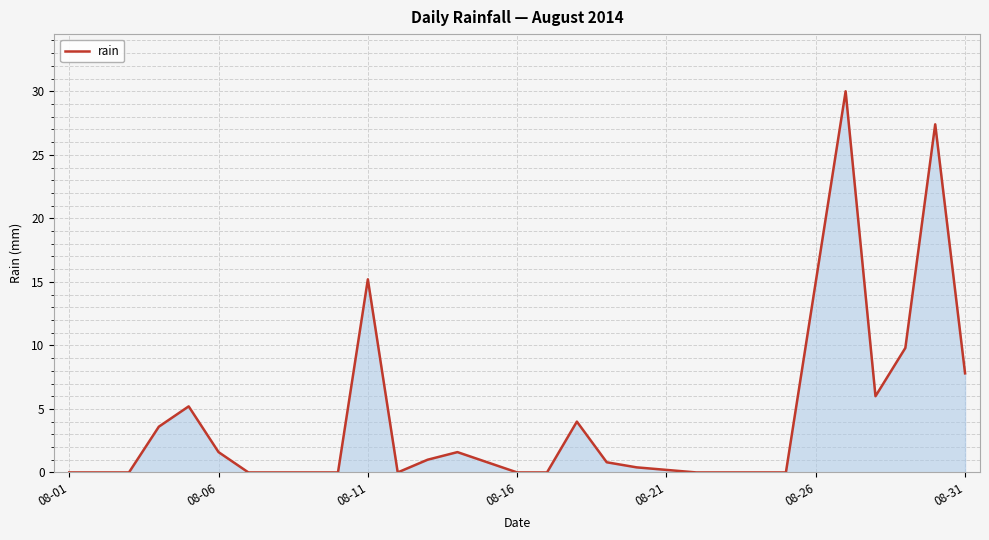

What is the difference between the maximum and minimum values?

30.0